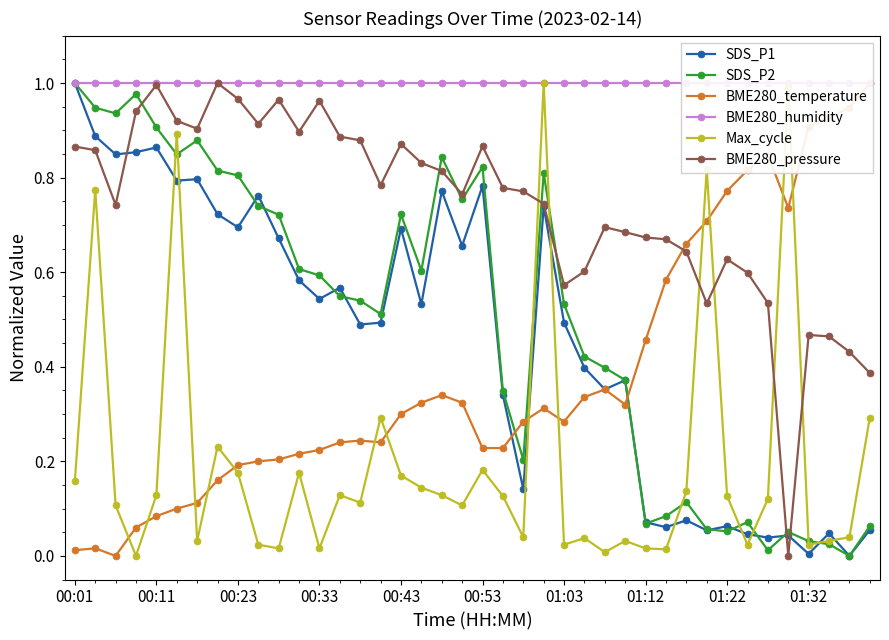

Between 14 and 28, which is larger?

14